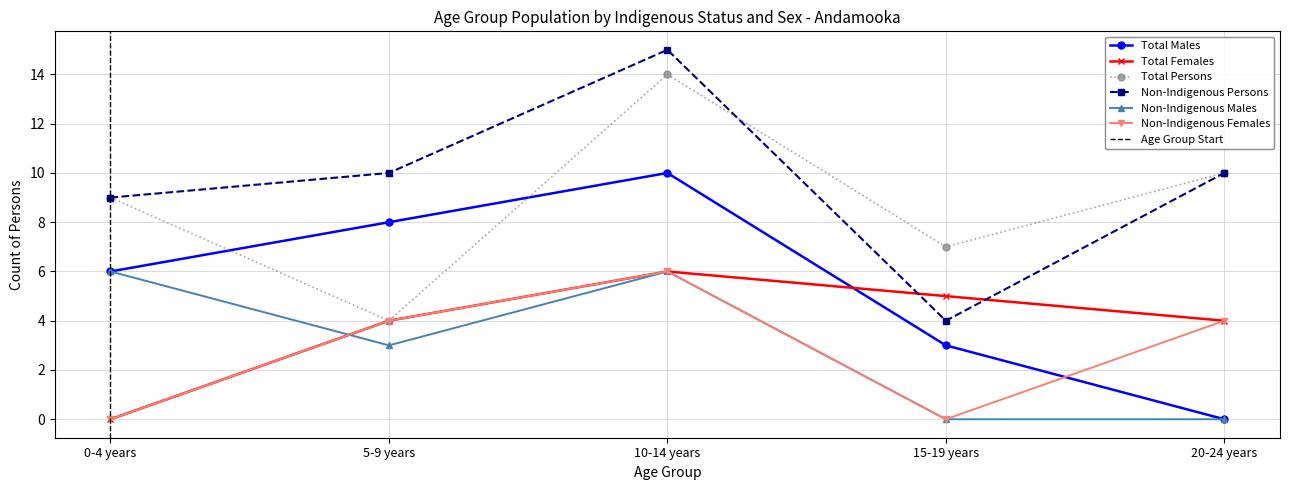

Is the value of Non-Indigenous Males at 10-14 years greater than the value of Total Persons at 20-24 years?

No